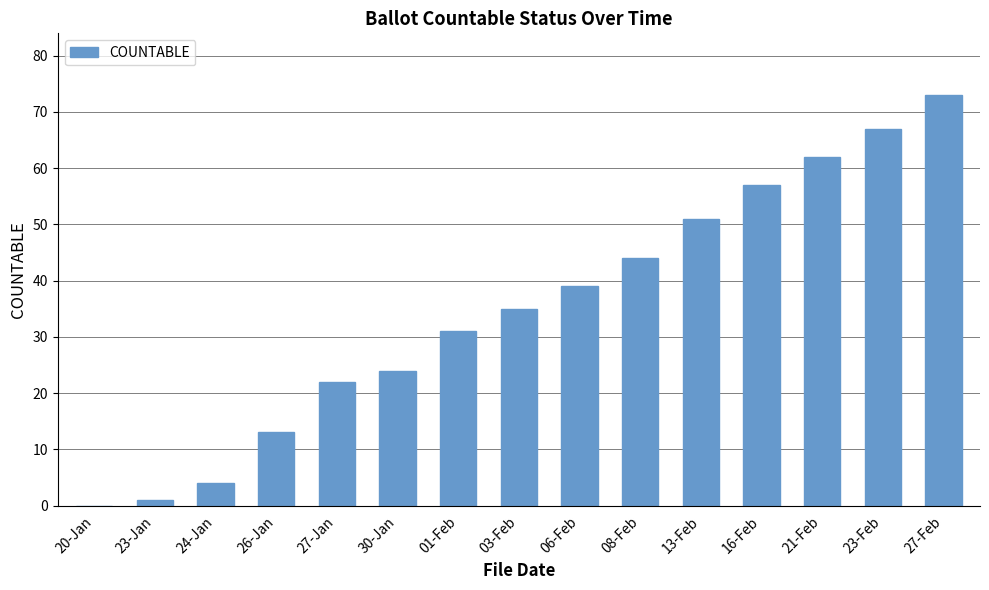

Reading right to left, what are all the values shown in this chart?

27-Feb=73	23-Feb=67	21-Feb=62	16-Feb=57	13-Feb=51	08-Feb=44	06-Feb=39	03-Feb=35	01-Feb=31	30-Jan=24	27-Jan=22	26-Jan=13	24-Jan=4	23-Jan=1	20-Jan=0